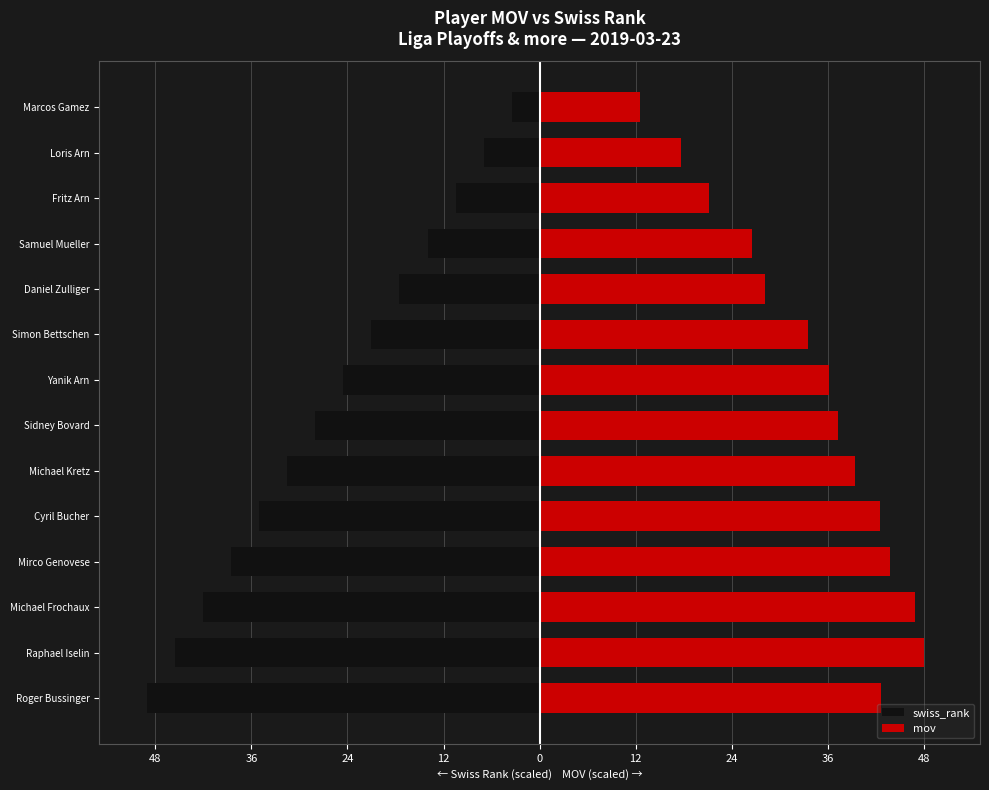

What is the average value of the mov series?

34.0